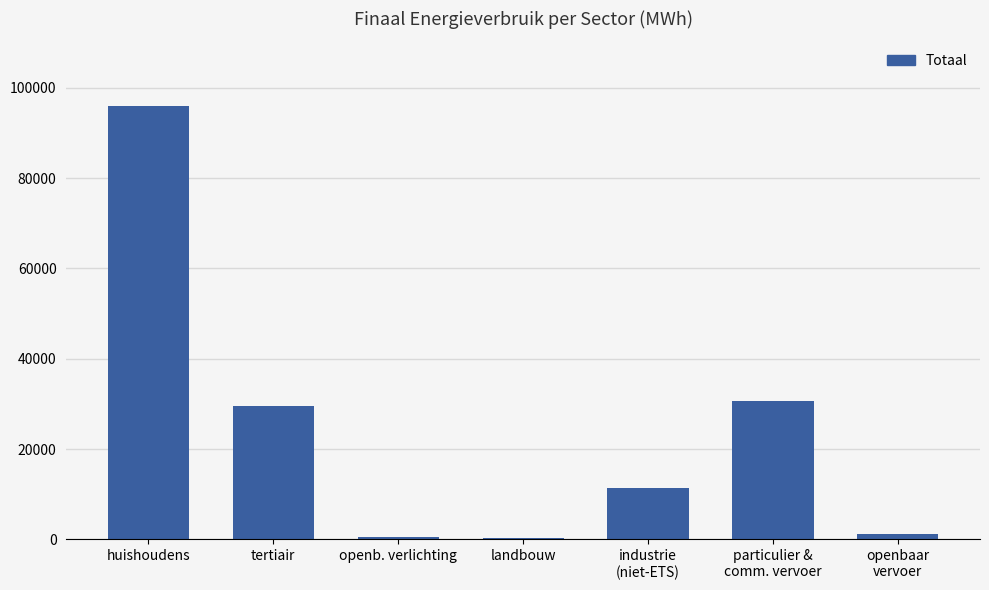

Approximately how many times larger is the value at tertiair compared to landbouw?

74.4